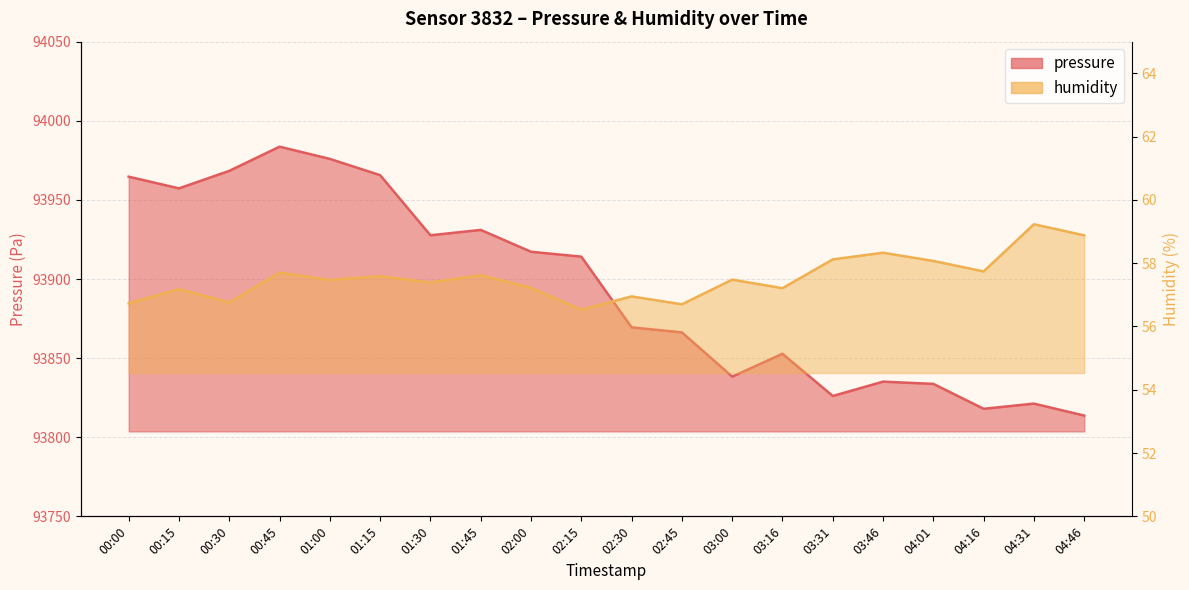

What position from the right is 02:30?

10